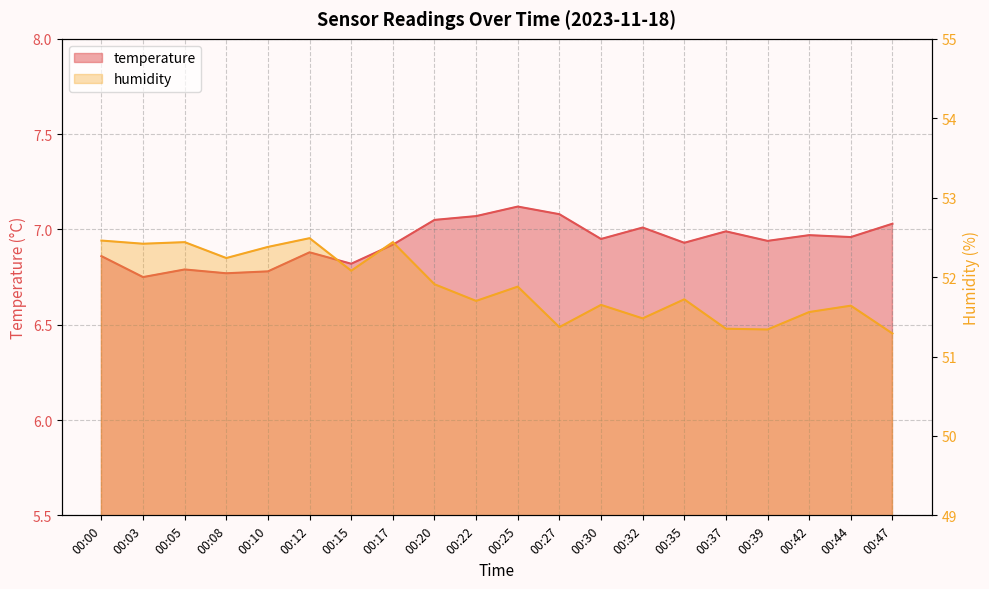

Where is the first local minimum for humidity?

00:03